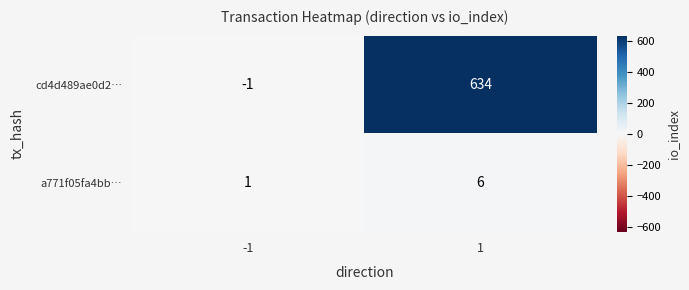

Reading left to right, what are all the values shown in this chart?

cd4d489ae0d2…: -1	634
a771f05fa4bb…: 1	6